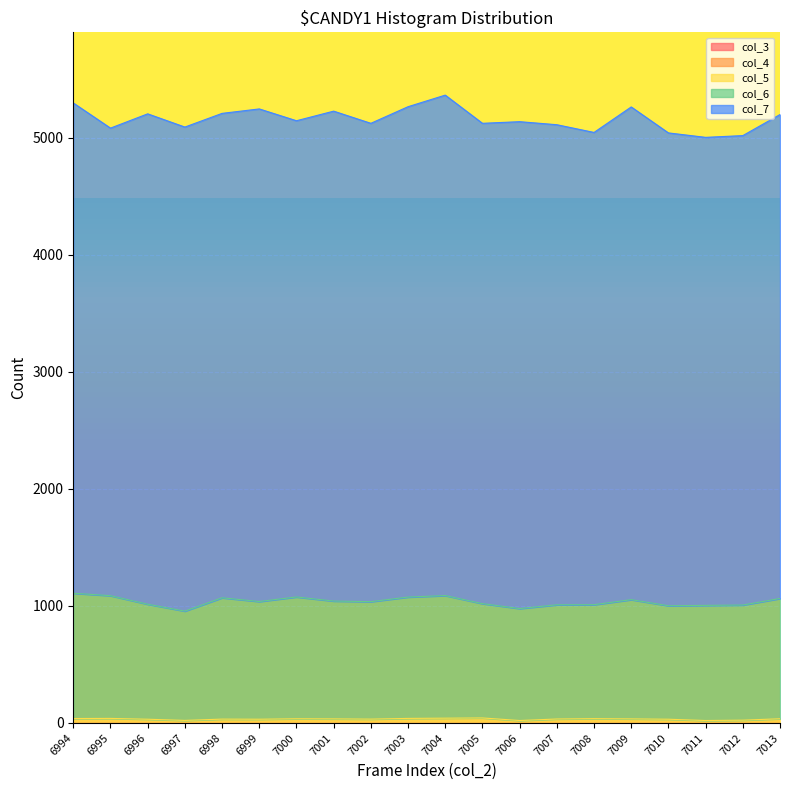

True or false: col_6 has more than 0 interior local peaks.

True